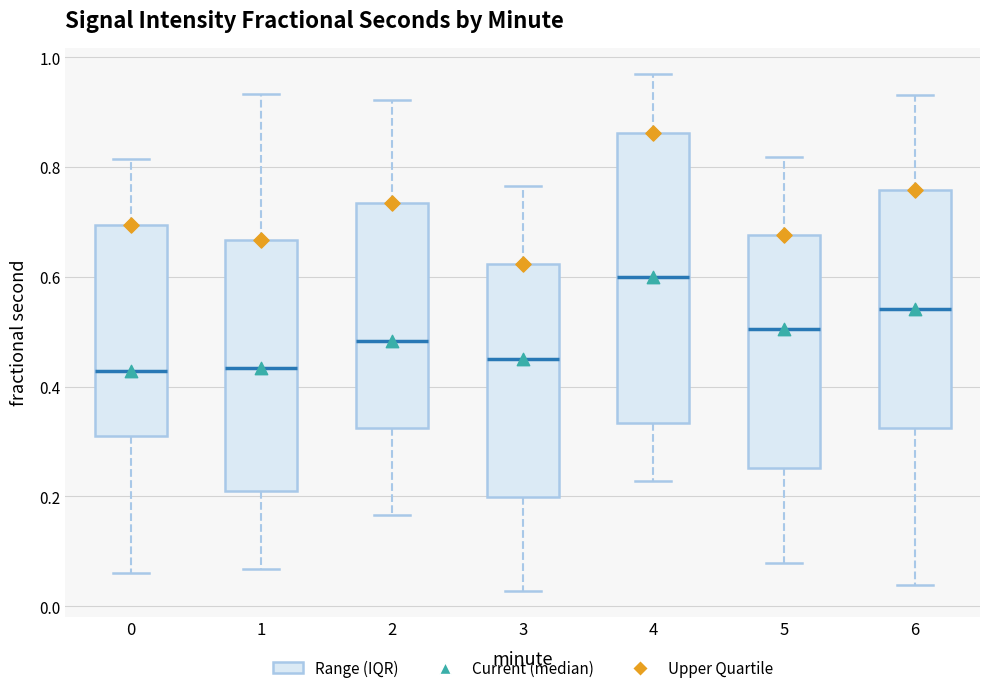

Reading left to right, transcribe this box plot: for each box, give where its median line is, the range the box spans, and where its two whiskers end, as read against the y-axis. The values are not printed on the chart, so give them approximately, as read against the axis.

0: median 0.42, box 0.30 to 0.70, whiskers 0.06 to 0.82
1: median 0.44, box 0.22 to 0.66, whiskers 0.06 to 0.94
2: median 0.48, box 0.32 to 0.74, whiskers 0.16 to 0.92
3: median 0.46, box 0.20 to 0.62, whiskers 0.02 to 0.76
4: median 0.60, box 0.34 to 0.86, whiskers 0.22 to 0.96
5: median 0.50, box 0.26 to 0.68, whiskers 0.08 to 0.82
6: median 0.54, box 0.32 to 0.76, whiskers 0.04 to 0.94